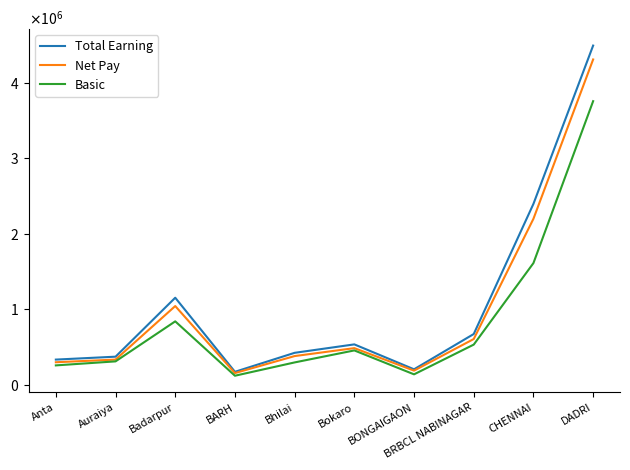

What are all the series names shown in the legend?

Total Earning, Net Pay, Basic